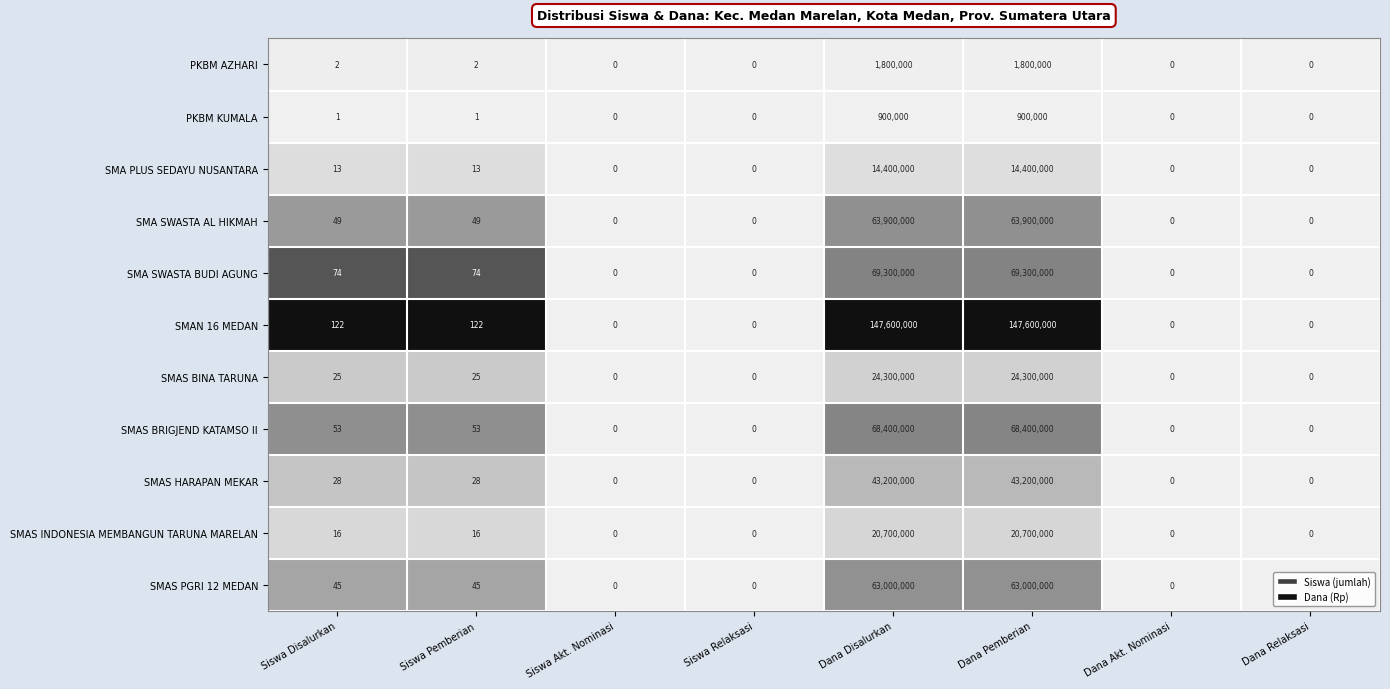

Between Siswa Relaksasi and Dana Pemberian, which series saw the biggest shift?

SMAN 16 MEDAN